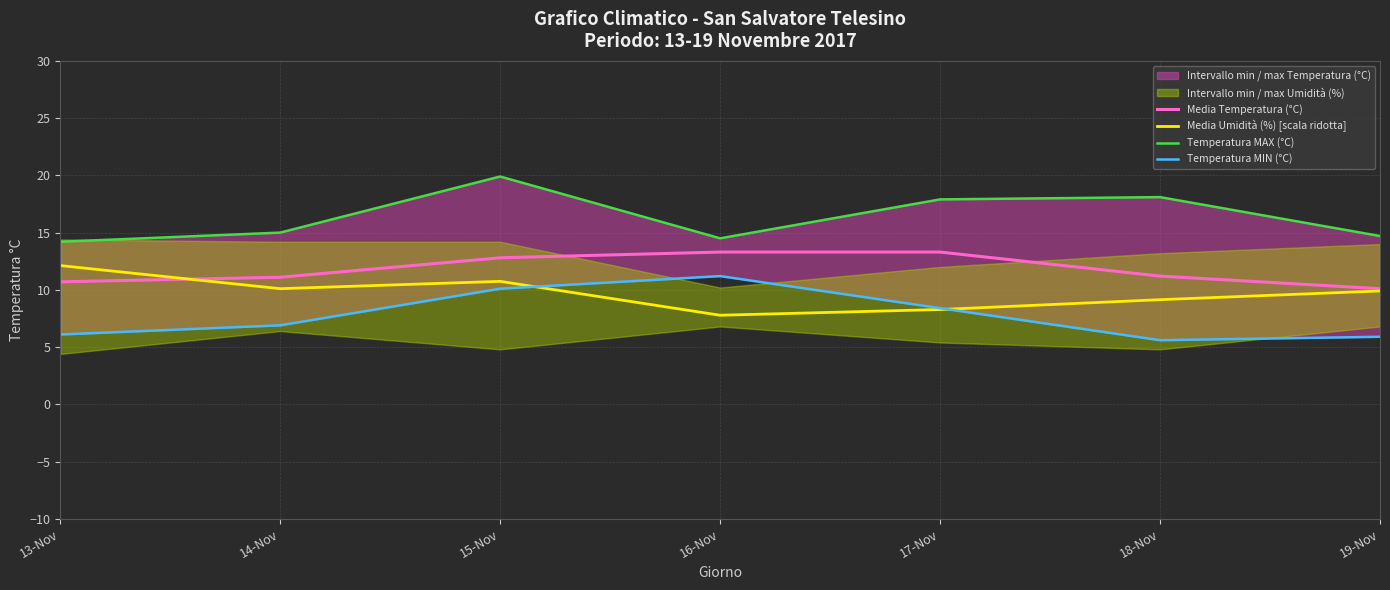

Reading right to left, list all the values displayed in this chart.

Media Temperatura (°C): 19-Nov=10.1	18-Nov=11.2	17-Nov=13.3	16-Nov=13.3	15-Nov=12.8	14-Nov=11.1	13-Nov=10.7
Media Umidità (%) [scala ridotta]: 19-Nov=9.9	18-Nov=9.1	17-Nov=8.3	16-Nov=7.8	15-Nov=10.7	14-Nov=10.1	13-Nov=12.1
Temperatura MAX (°C): 19-Nov=14.7	18-Nov=18.1	17-Nov=17.9	16-Nov=14.5	15-Nov=19.9	14-Nov=15.0	13-Nov=14.2
Temperatura MIN (°C): 19-Nov=5.9	18-Nov=5.6	17-Nov=8.4	16-Nov=11.2	15-Nov=10.1	14-Nov=6.9	13-Nov=6.1